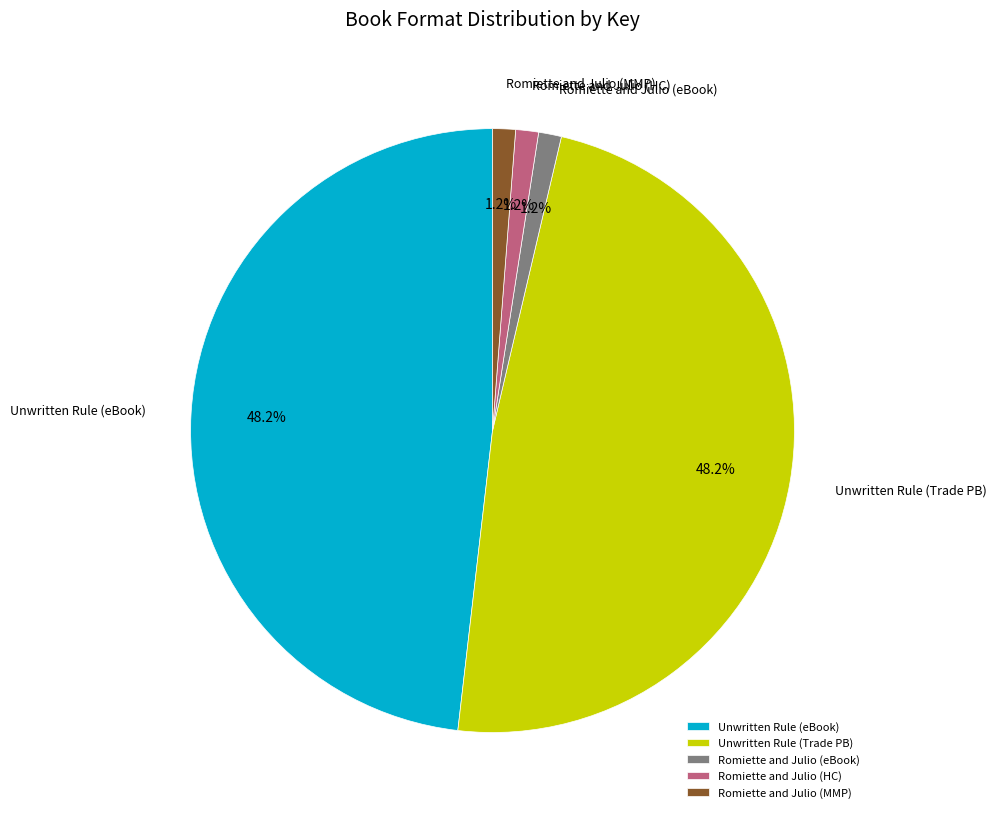

Does any single category account for the majority?

No